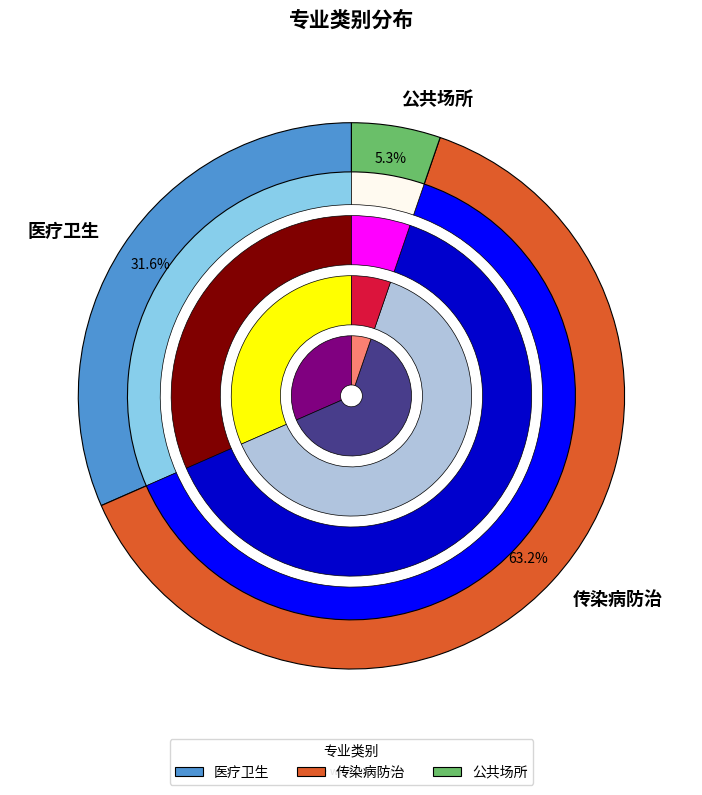

True or false: 医疗卫生 accounts for 32% of the total.

True